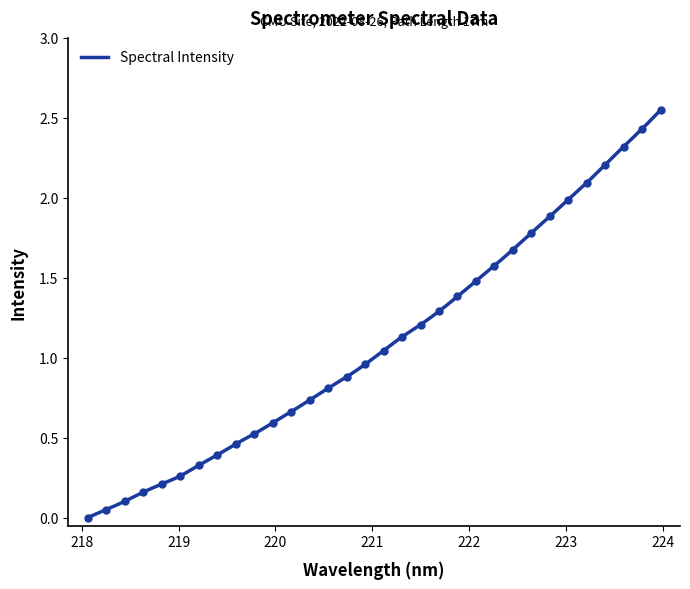

Reading left to right, what are all the values shown in this chart?

0.0	0.1	0.1	0.2	0.2	0.3	0.3	0.4	0.5	0.5	0.6	0.7	0.7	0.8	0.9	1.0	1.0	1.1	1.2	1.3	1.4	1.5	1.6	1.7	1.8	1.9	2.0	2.1	2.2	2.3	2.4	2.5